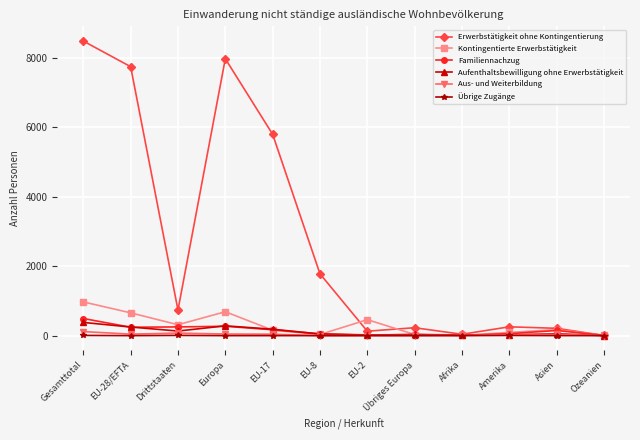

What are all the series names shown in the legend?

Erwerbstätigkeit ohne Kontingentierung, Kontingentierte Erwerbstätigkeit, Familiennachzug, Aufenthaltsbewilligung ohne Erwerbstätigkeit, Aus- und Weiterbildung, Übrige Zugänge